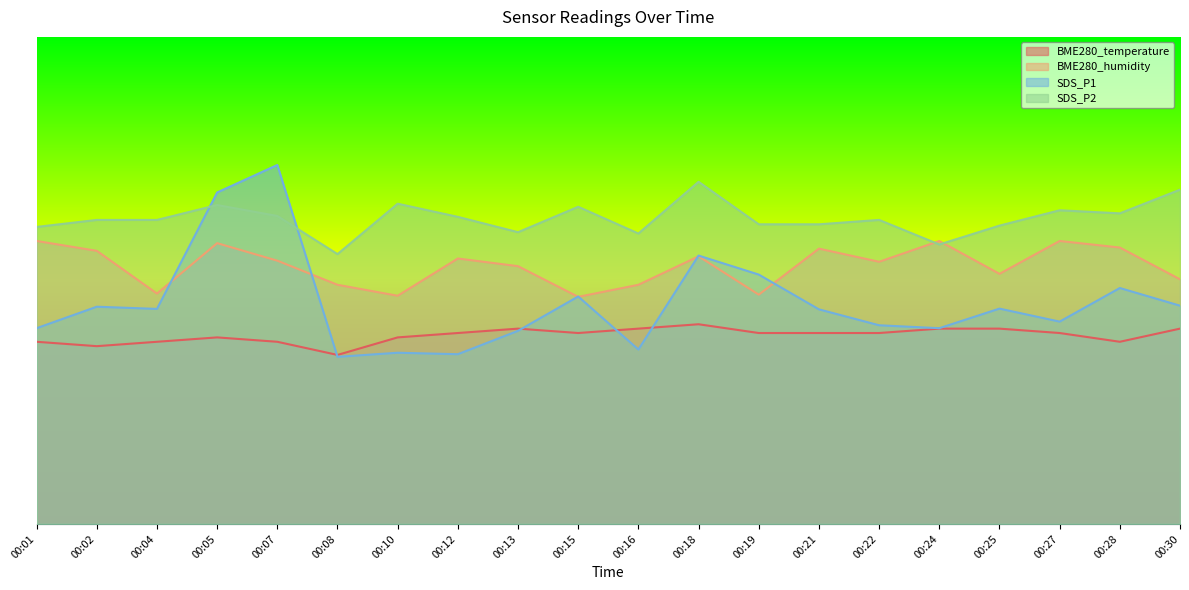

At which category is the sum across all series the highest?

00:05